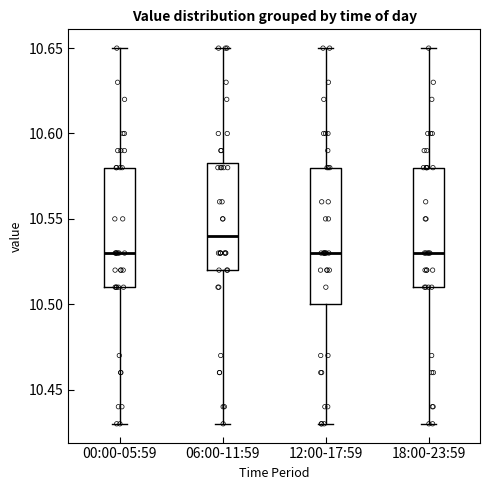

Reading left to right, read every box against the y-axis: the position of its median line, the range the box covers, and the ends of its whiskers. The values are not printed on the chart, so give them approximately, as read against the axis.

00:00-05:59: median 10.530, box 10.510 to 10.580, whiskers 10.430 to 10.650
06:00-11:59: median 10.540, box 10.520 to 10.585, whiskers 10.430 to 10.650
12:00-17:59: median 10.530, box 10.500 to 10.580, whiskers 10.430 to 10.650
18:00-23:59: median 10.530, box 10.510 to 10.580, whiskers 10.430 to 10.650